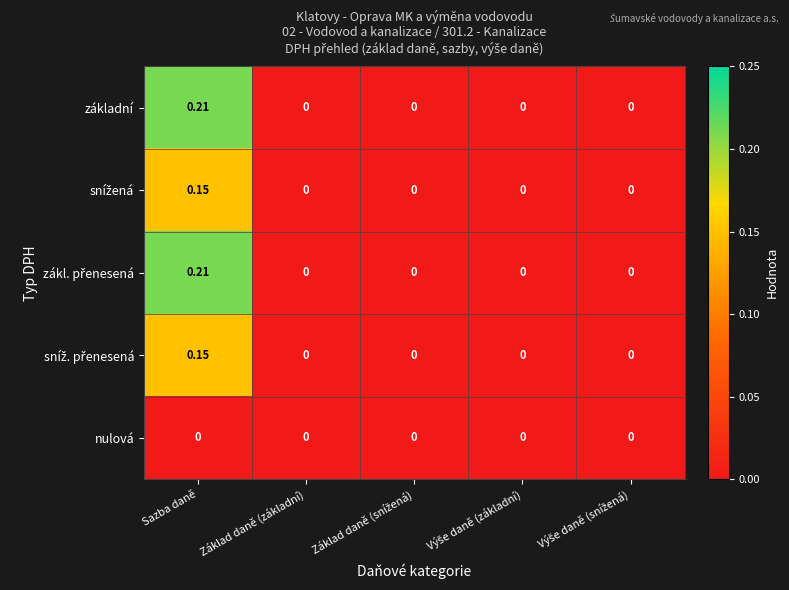

At which category does the chart reach its peak across all series?

Sazba daně